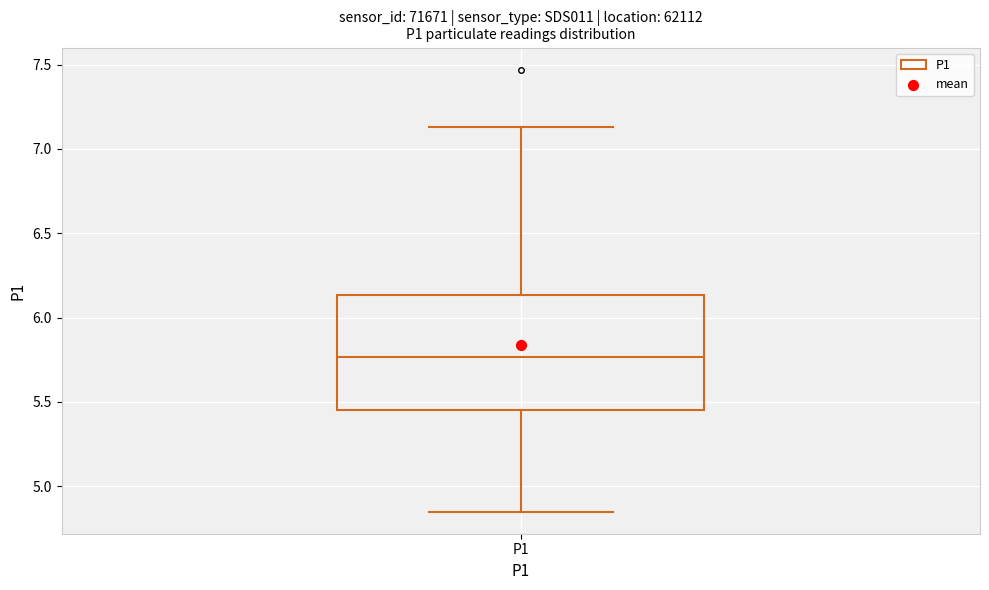

Where does the median line of the box for P1 sit on the y-axis? The values are not printed on the chart, so give them approximately, as read against the axis.

5.75